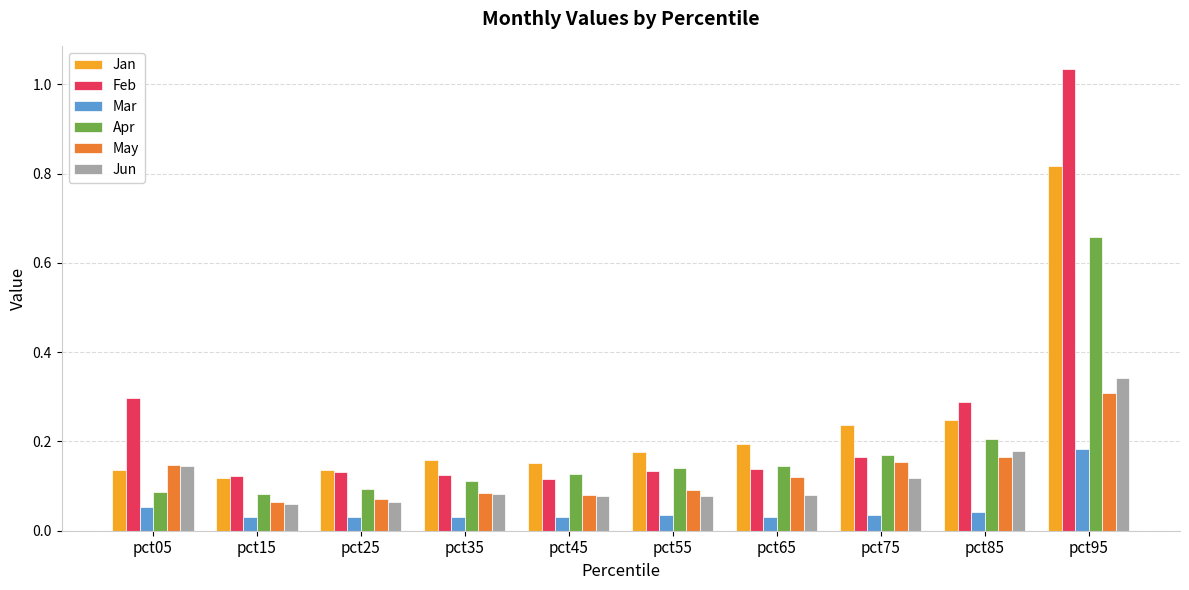

At how many categories does at least one series exceed 0?

10